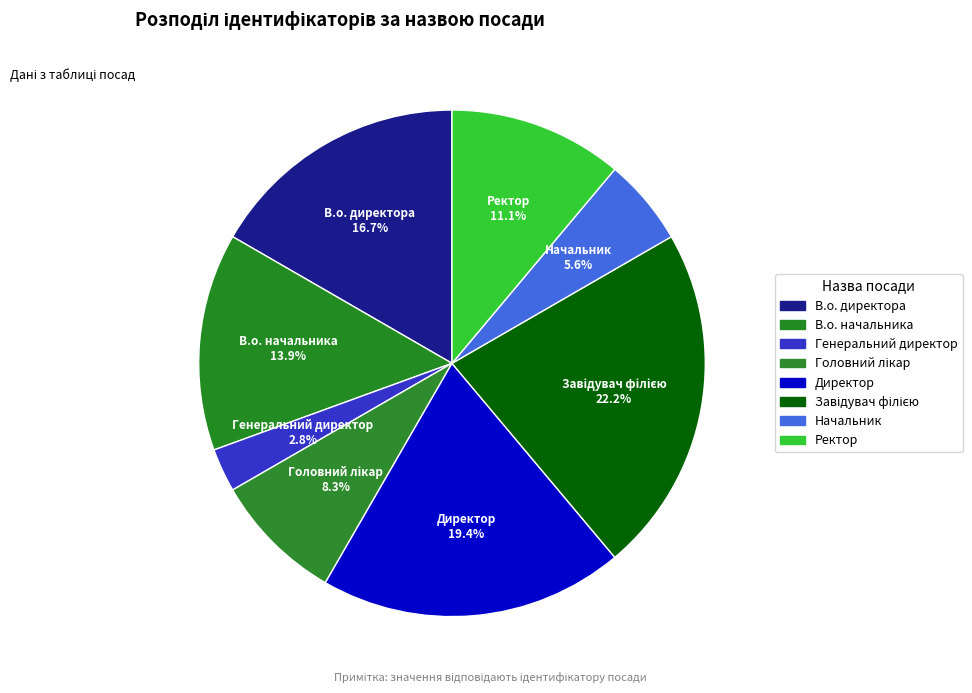

How many slices are in this pie chart?

8